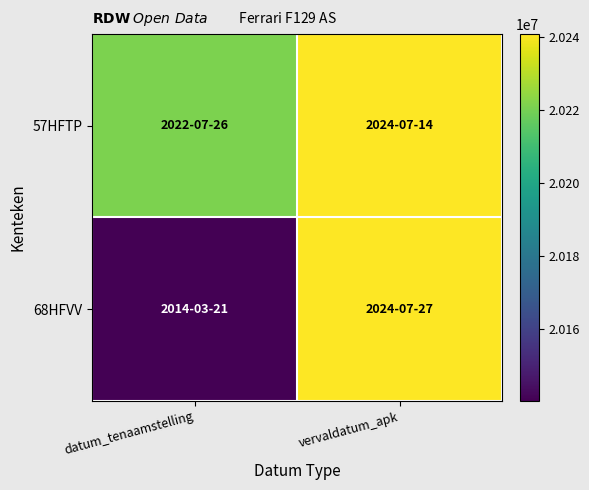

What is the greatest value displayed?

20240727